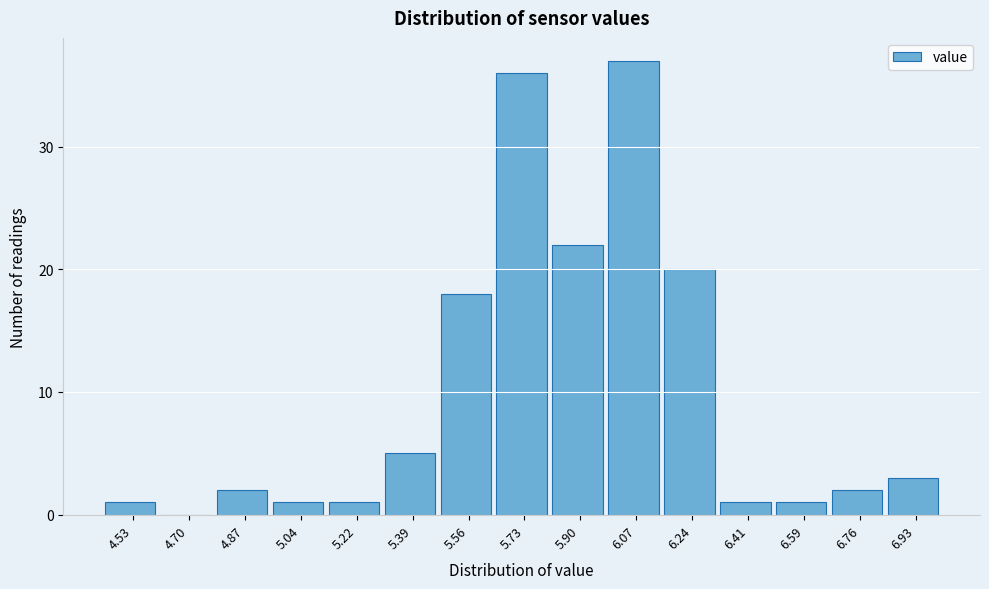

Reading left to right, transcribe all the data shown in this chart.

4.53=1	4.70=0	4.87=2	5.04=1	5.22=1	5.39=5	5.56=18	5.73=36	5.90=22	6.07=37	6.24=20	6.41=1	6.59=1	6.76=2	6.93=3